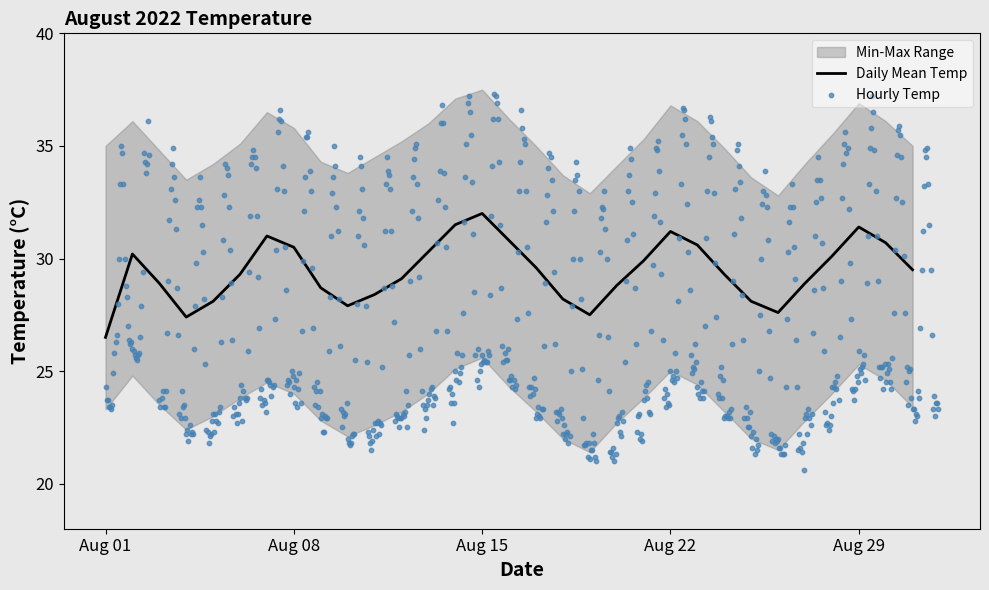

Which category has the lowest value in the Daily Mean Temp series?

Aug 01